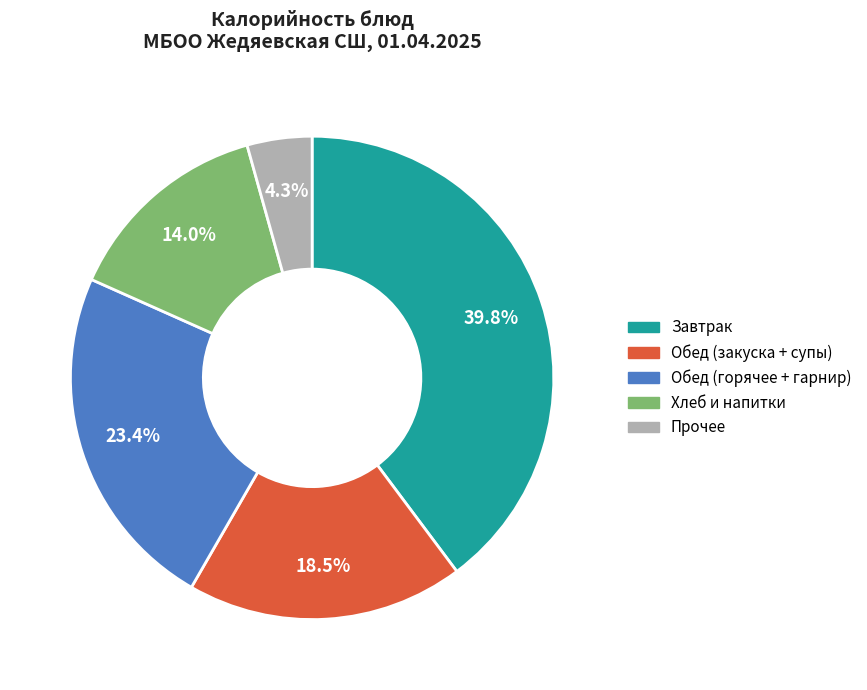

Does any single category account for the majority?

No